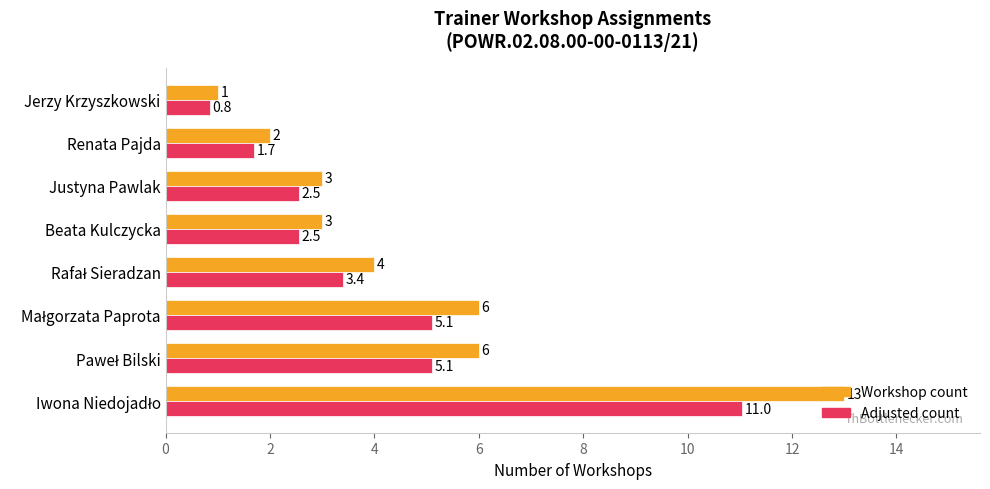

What value does the Workshop count series have at Justyna Pawlak?

3.0